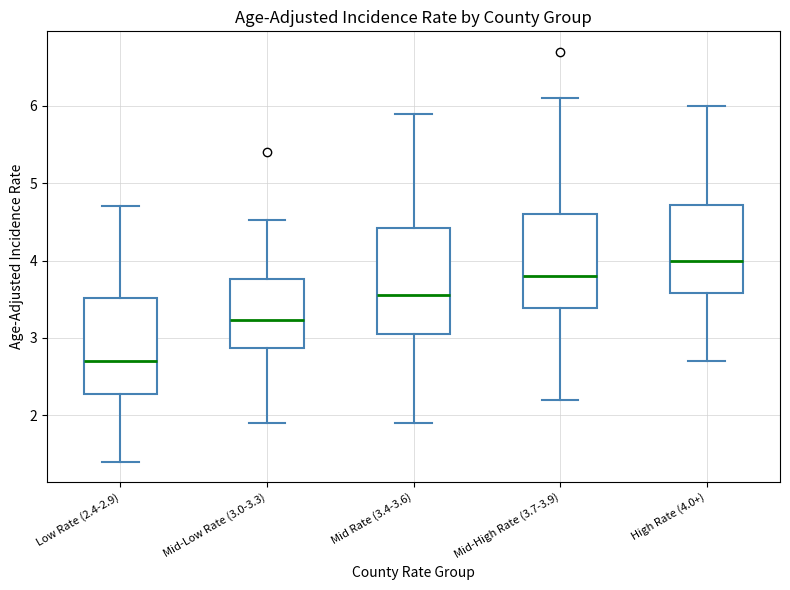

Which box's median line is the highest?

High Rate (4.0+)